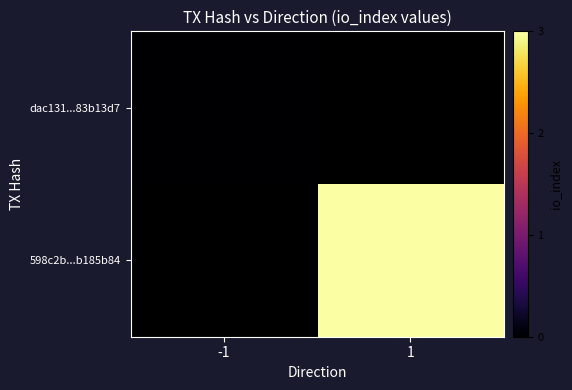

What is the greatest value displayed?

3.0